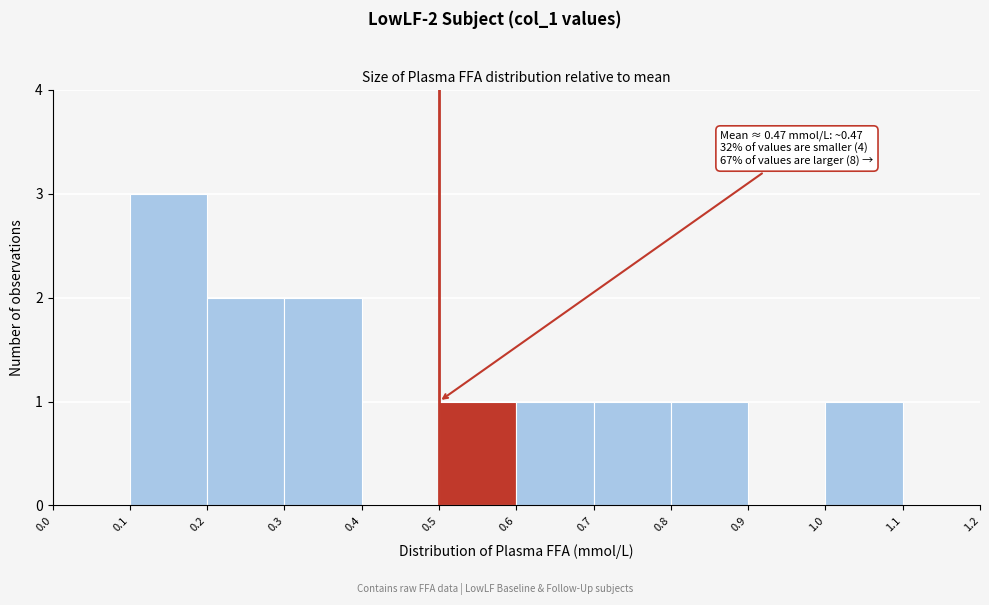

Over which range of the x-axis is the bar tallest?

0.1 to 0.2